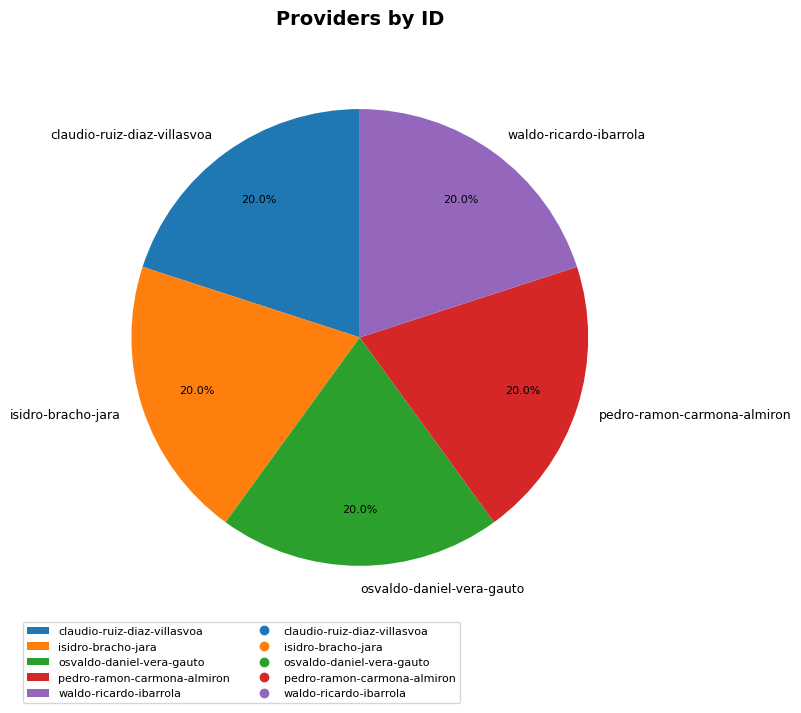

Is the sum of isidro-bracho-jara and waldo-ricardo-ibarrola greater than half?

No